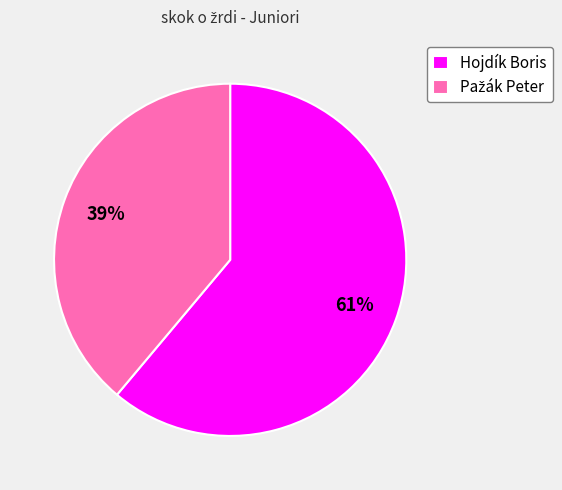

The Hojdík Boris slice represents 55% of the pie. True or false?

False